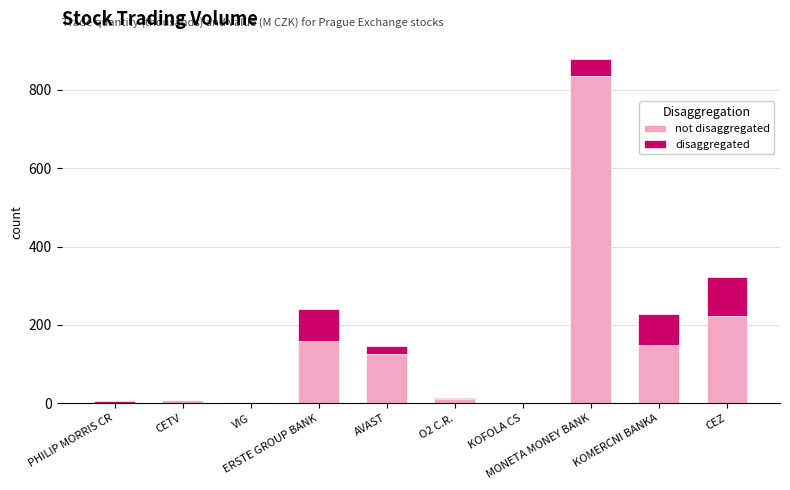

How many distinct data groups are displayed?

2